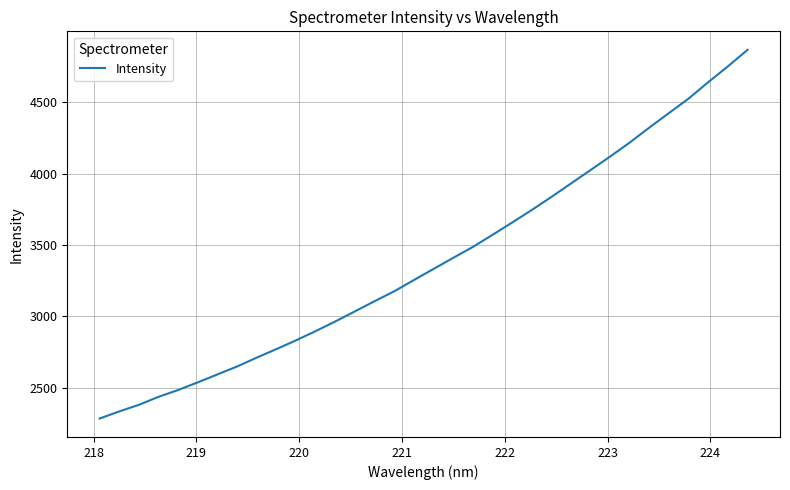

What is the minimum value shown in the chart?

2283.2